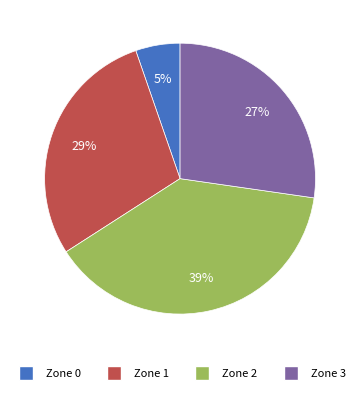

Does Zone 0 represent more than half of the total?

No